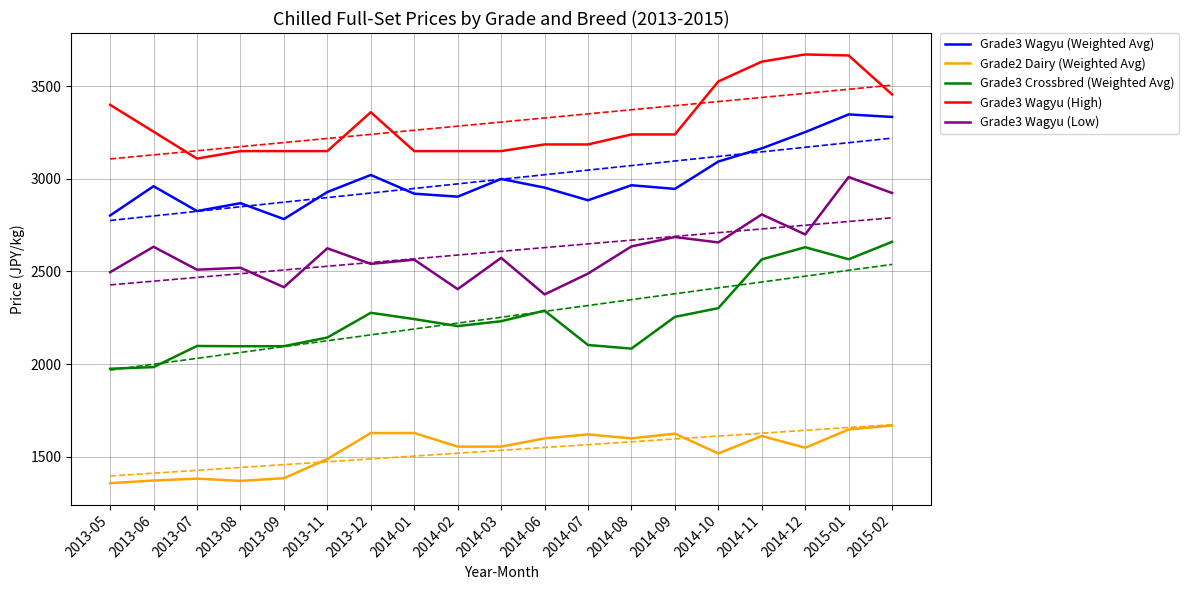

Does the chart display data point markers on the line(s)?

No